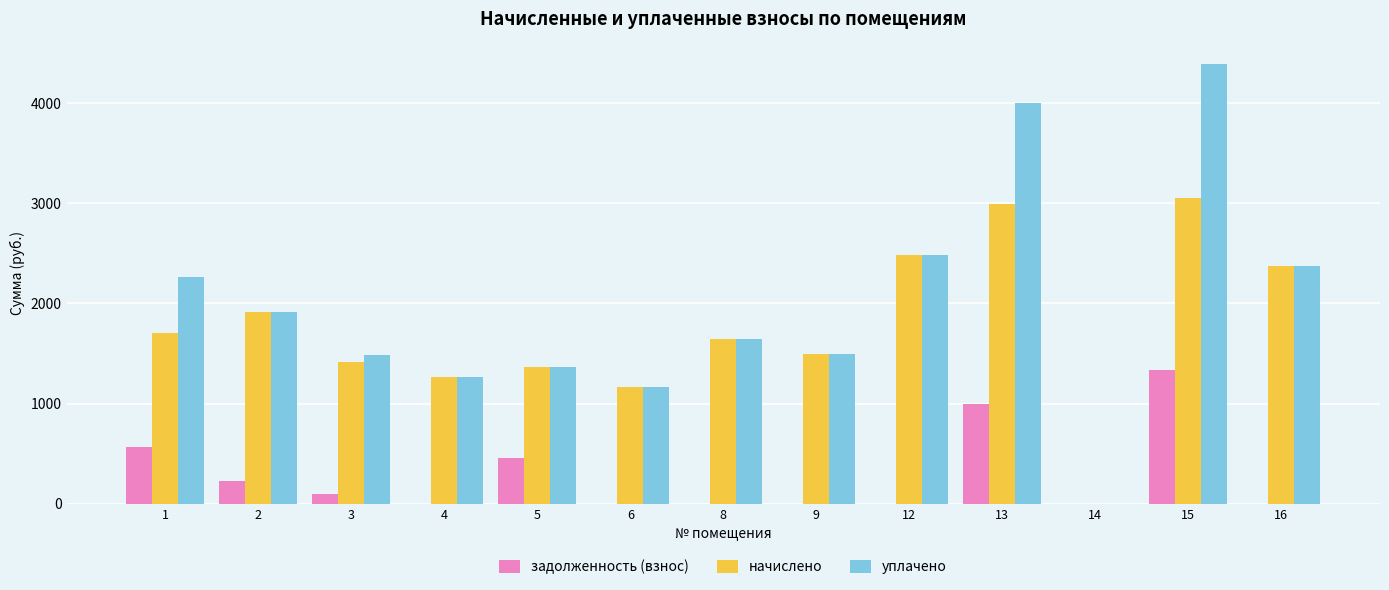

What is the sum of all задолженность (взнос) values?

3681.6